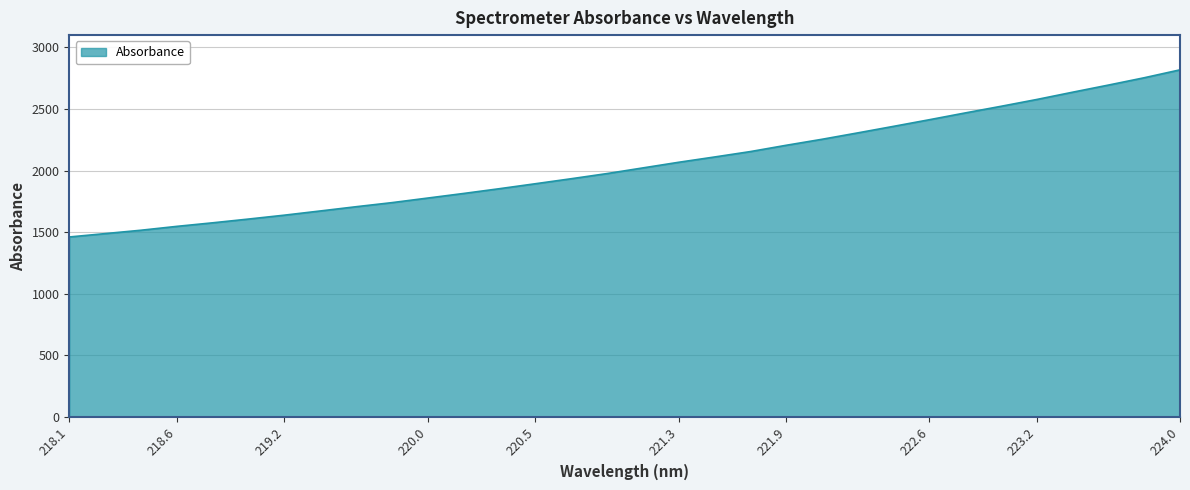

What is the maximum value shown in the chart?

2817.7